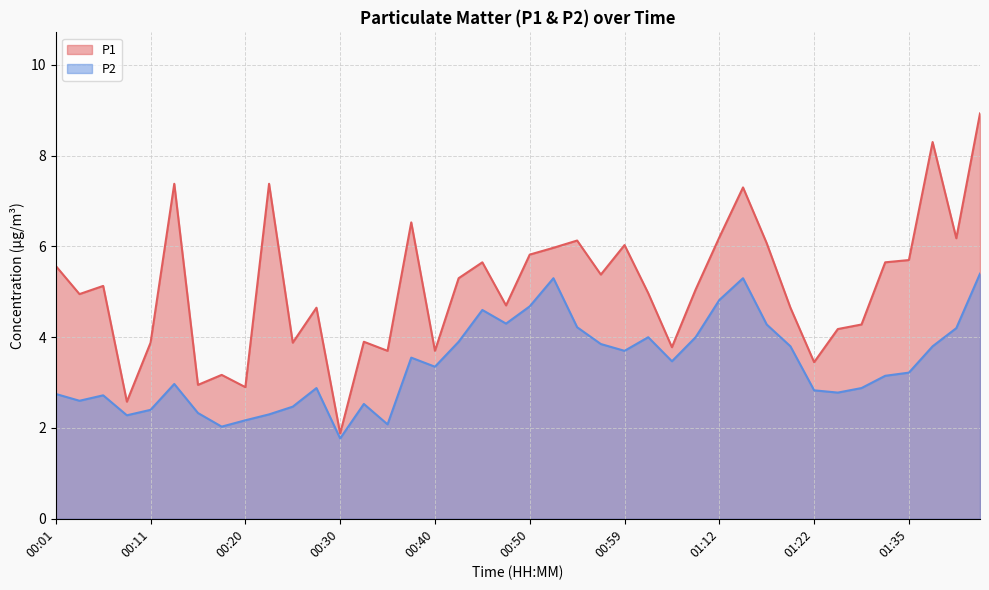

Which has a higher value, 00:52 or 00:20?

00:52